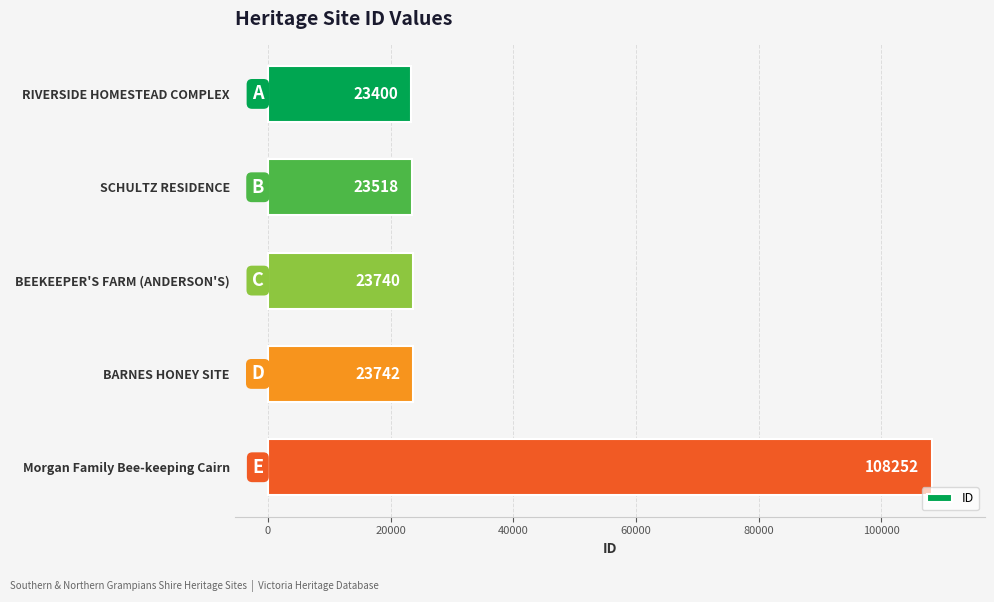

What is the label of the 3rd bar from the bottom?

BEEKEEPER'S FARM (ANDERSON'S)